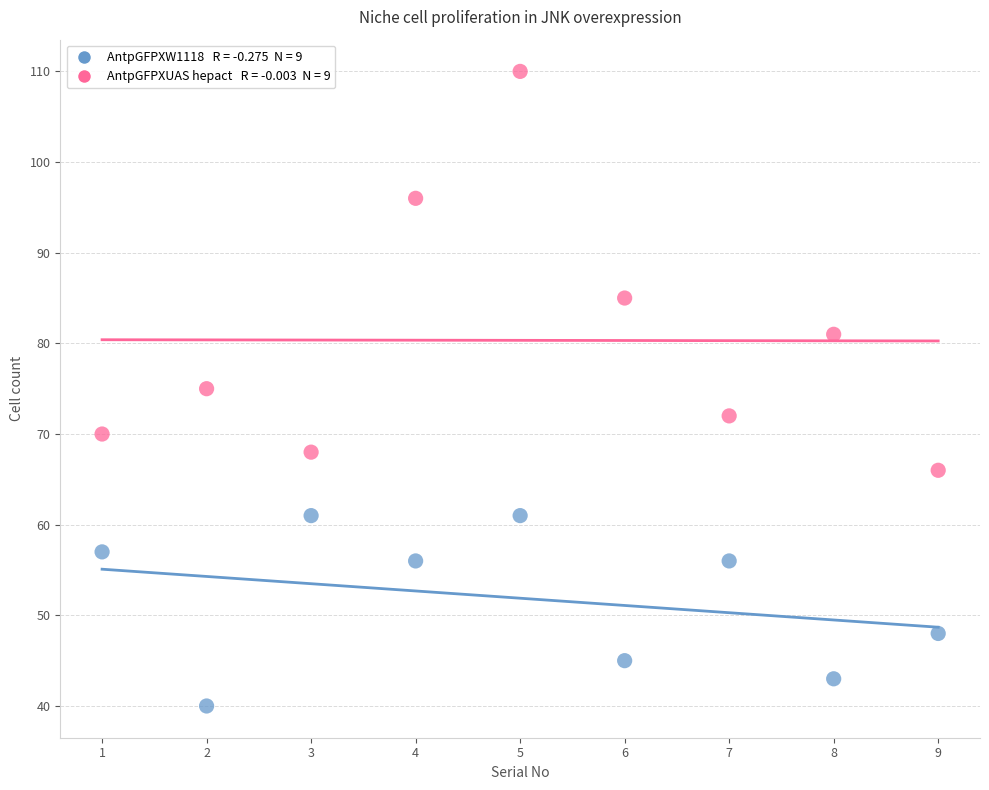

Across all data points, what is the range of Y values (max minus min)?

70